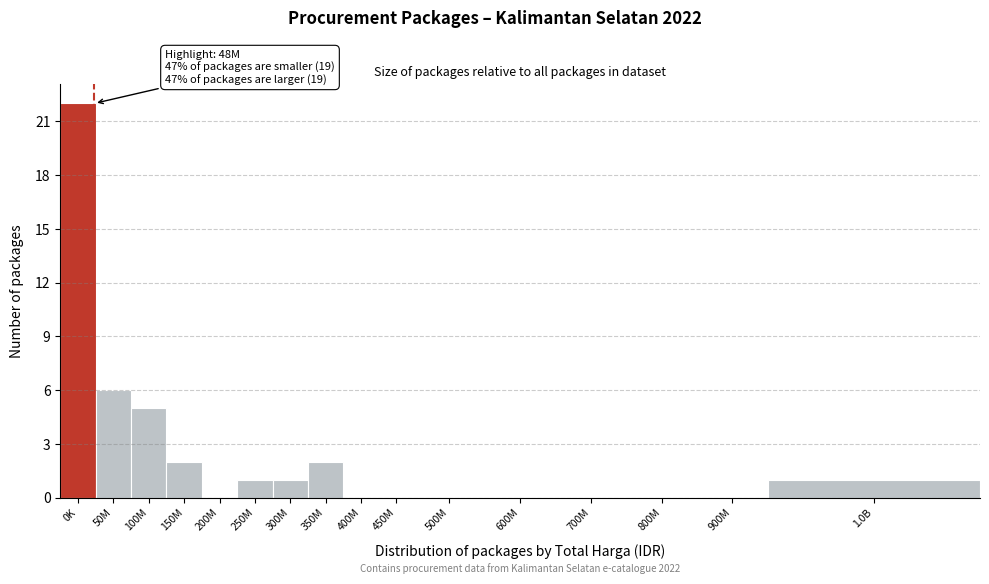

Reading left to right, transcribe all the data shown in this chart.

0K=22	50M=6	100M=5	150M=2	200M=0	250M=1	300M=1	350M=2	400M=0	450M=0	500M=0	600M=0	700M=0	800M=0	900M=0	1.0B=1